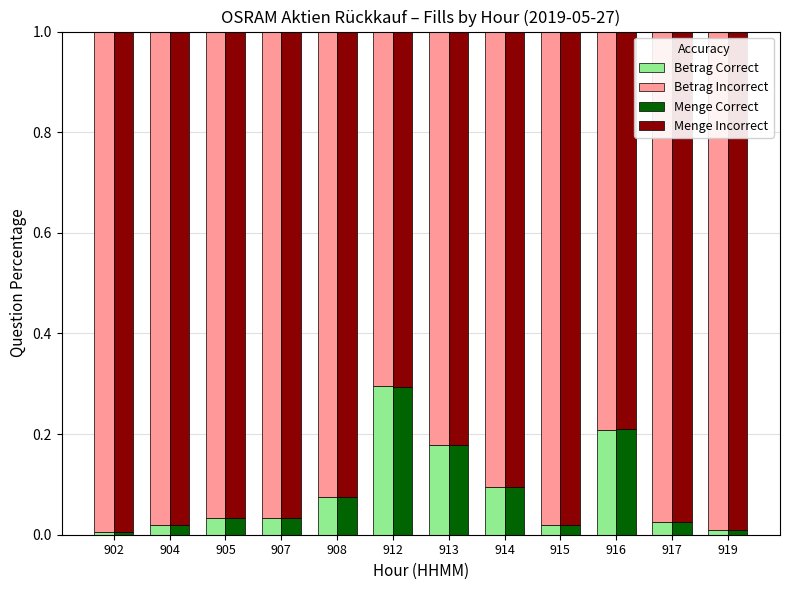

What are all the series names shown in the legend?

Betrag Correct, Betrag Incorrect, Menge Correct, Menge Incorrect